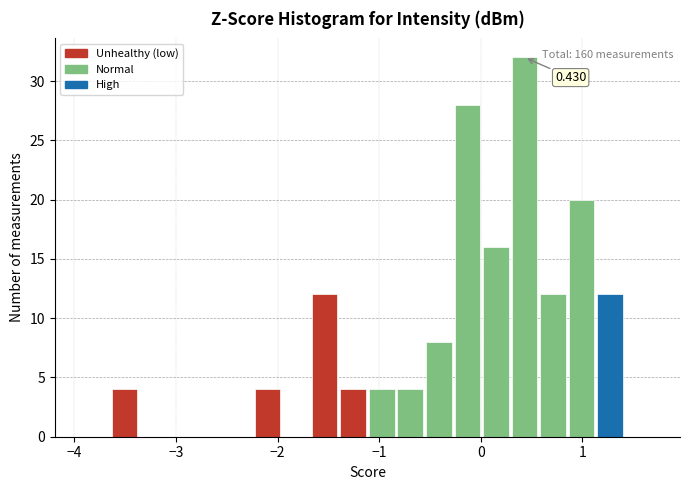

Around what value on the x-axis is the tallest bar? Give the approximate position of its centre, as read against the axis.

0.4